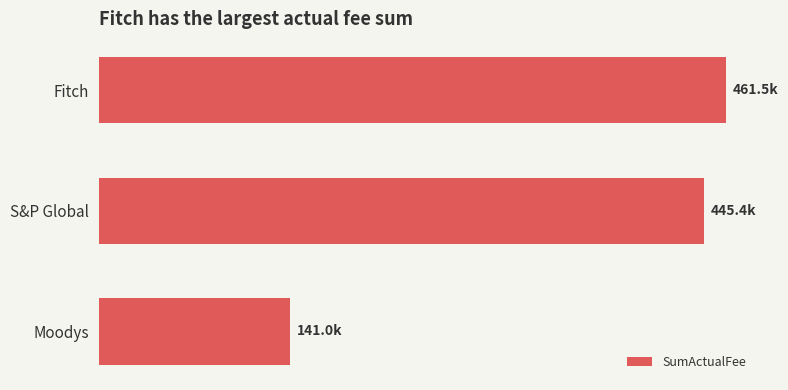

What is the maximum value shown in the chart?

461500